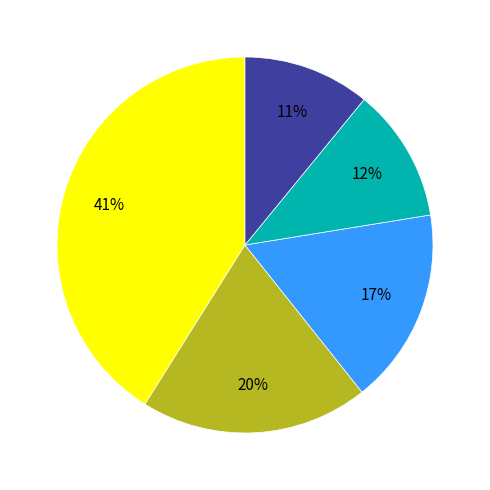

Is there a majority slice in this chart?

No